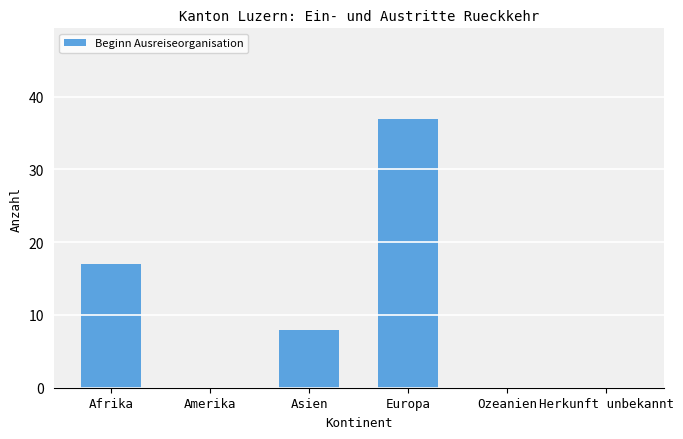

What is the average value?

10